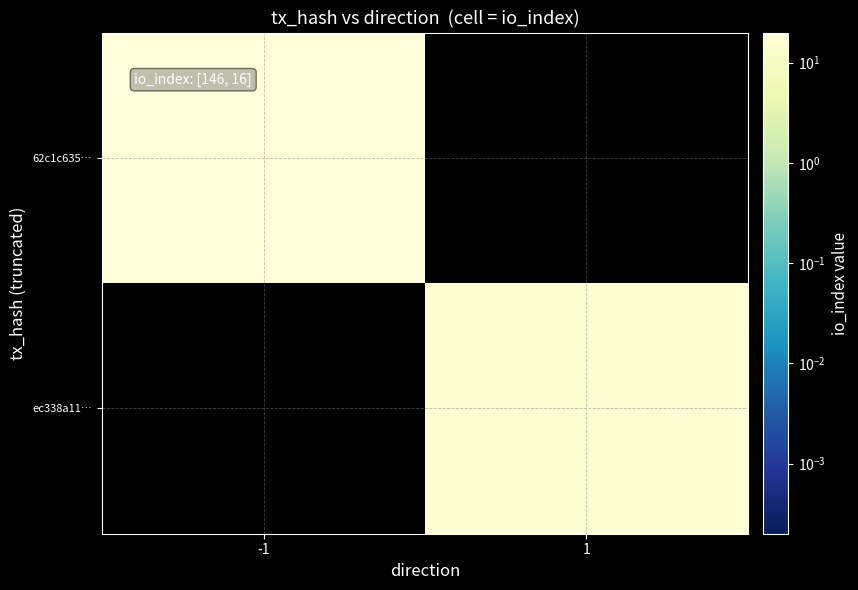

What is the total value across all series at -1?

146